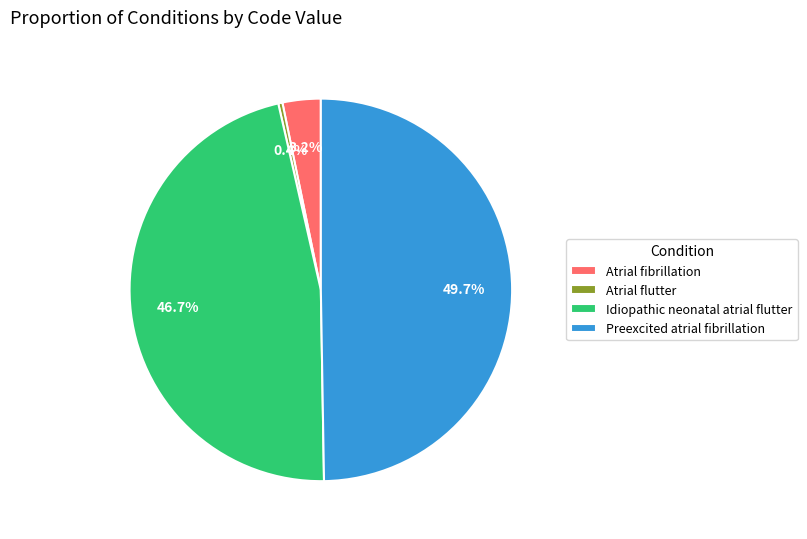

What is the ratio of the value at Idiopathic neonatal atrial flutter to the value at Preexcited atrial fibrillation?

0.9